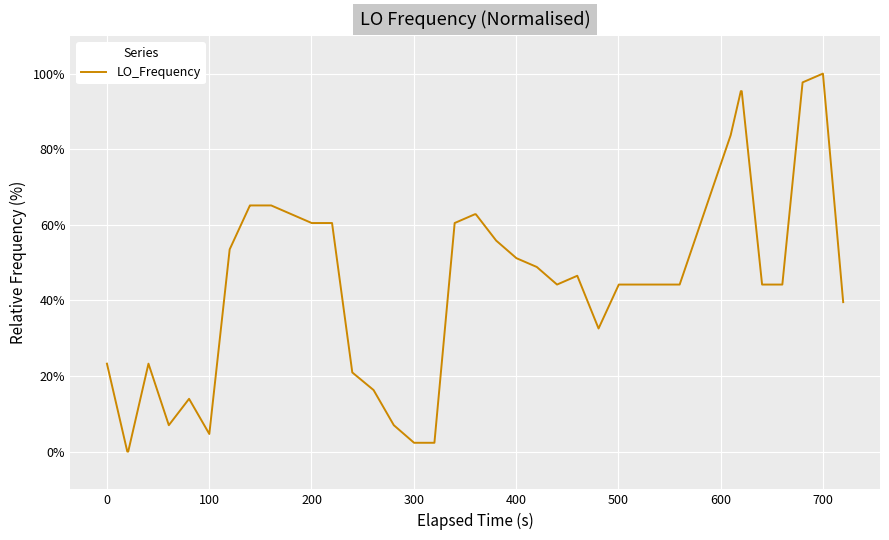

What is the maximum value shown in the chart?

100.0